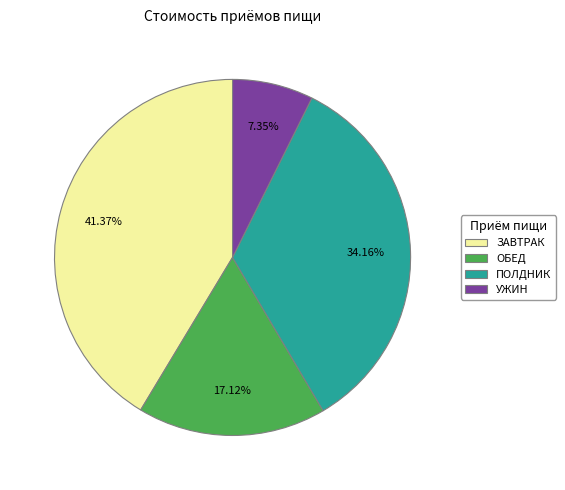

Is ОБЕД the majority of the pie?

No